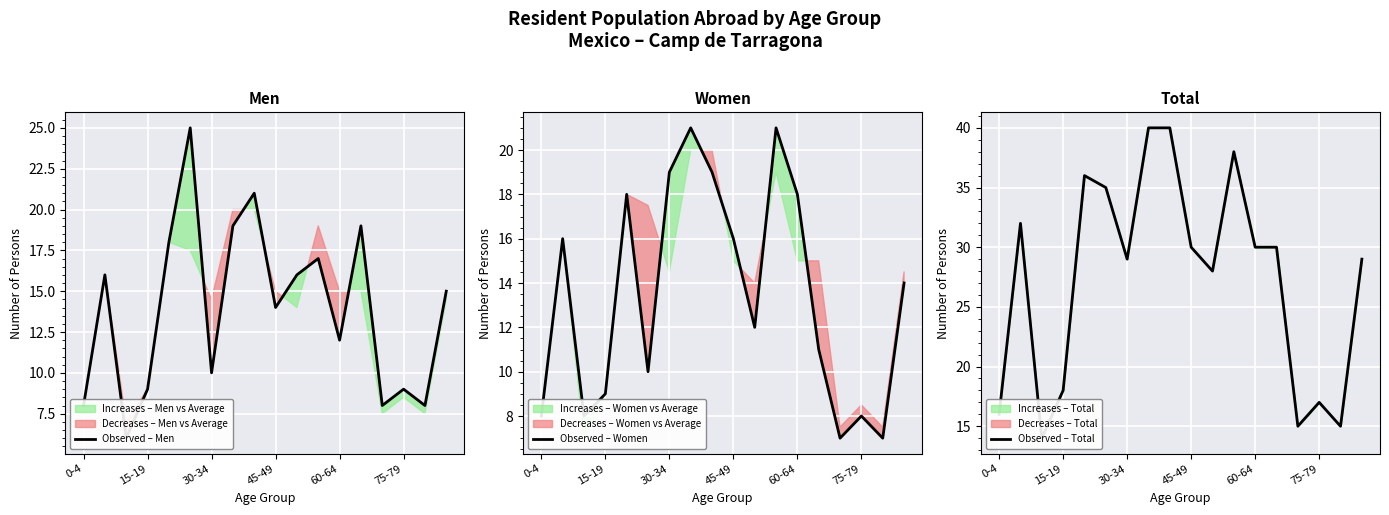

What is the minimum value for Observed – Women?

7